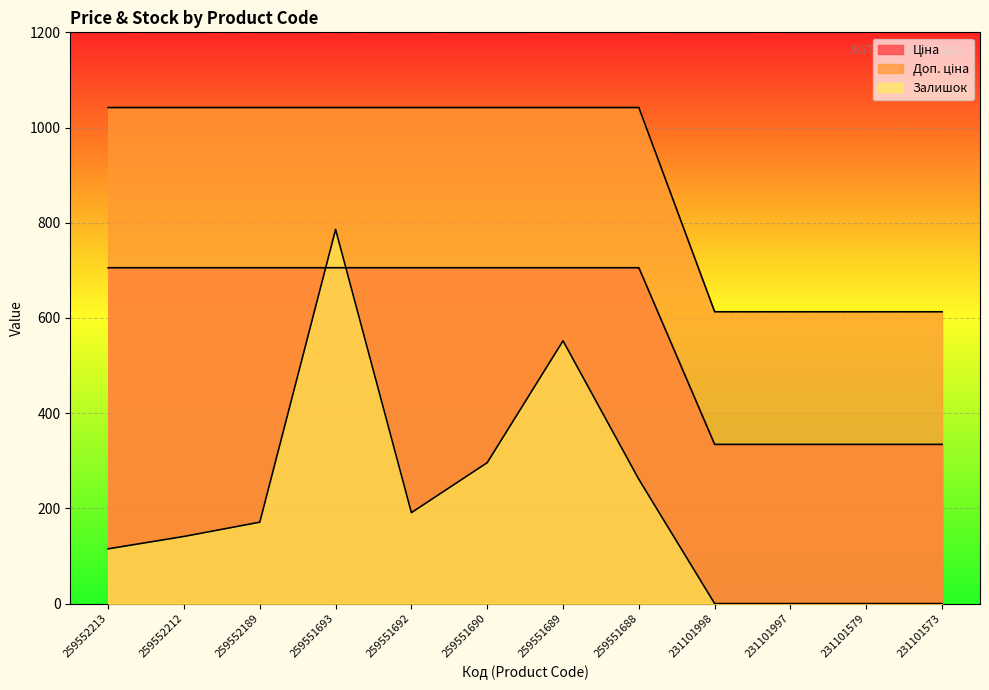

Where does the Ціна series first go above 705?

259552213